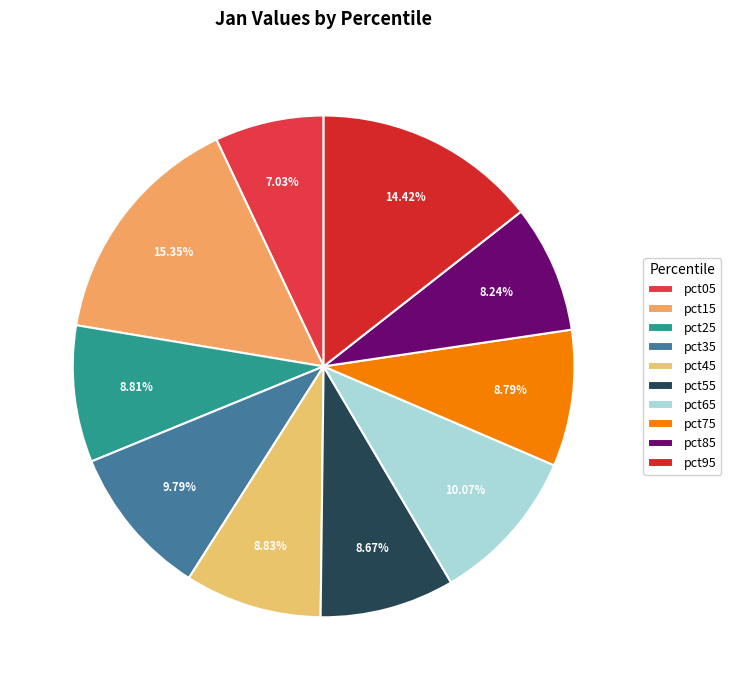

Is pct05 the majority of the pie?

No